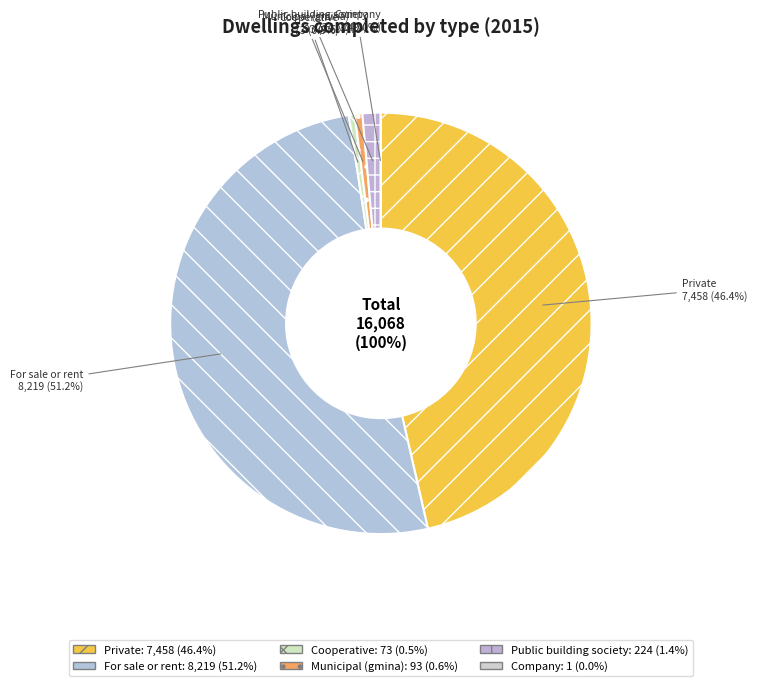

Combined, what portion of the pie is Municipal (gmina) and Cooperative?

1.0%